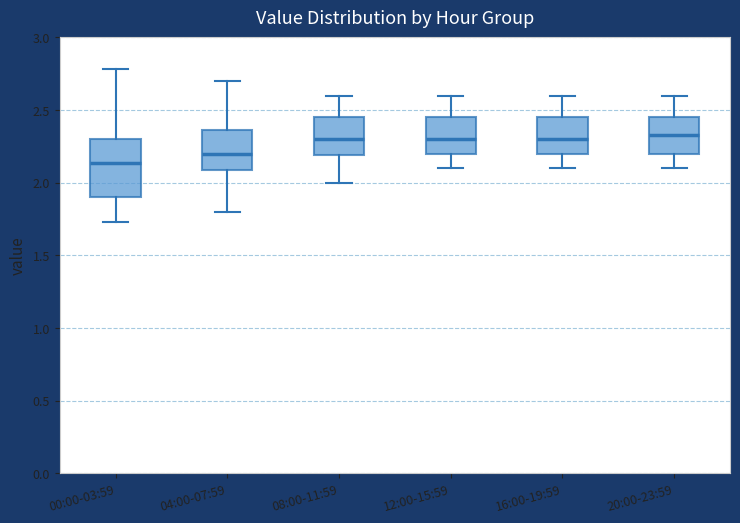

Reading left to right, transcribe this box plot: for each box, give where its median line is, the range the box spans, and where its two whiskers end, as read against the y-axis. The values are not printed on the chart, so give them approximately, as read against the axis.

00:00-03:59: median 2.15, box 1.90 to 2.30, whiskers 1.75 to 2.80
04:00-07:59: median 2.20, box 2.10 to 2.35, whiskers 1.80 to 2.70
08:00-11:59: median 2.30, box 2.20 to 2.45, whiskers 2.00 to 2.60
12:00-15:59: median 2.30, box 2.20 to 2.45, whiskers 2.10 to 2.60
16:00-19:59: median 2.30, box 2.20 to 2.45, whiskers 2.10 to 2.60
20:00-23:59: median 2.35, box 2.20 to 2.45, whiskers 2.10 to 2.60